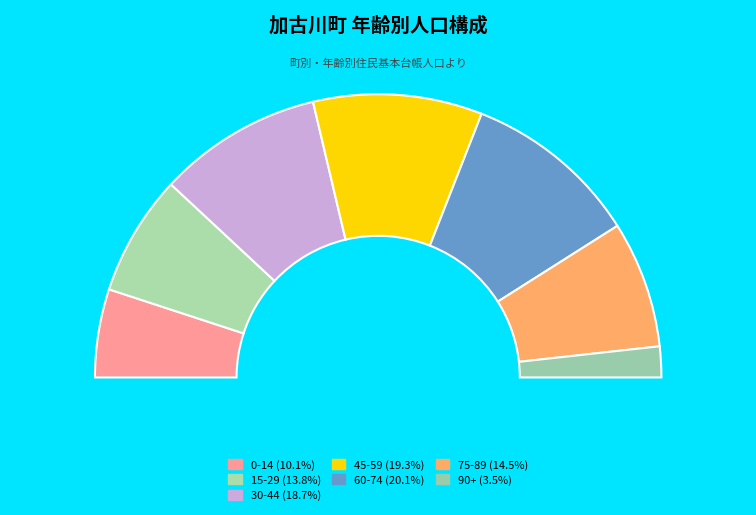

To the nearest percent, what percentage of the pie is 15-29?

14%